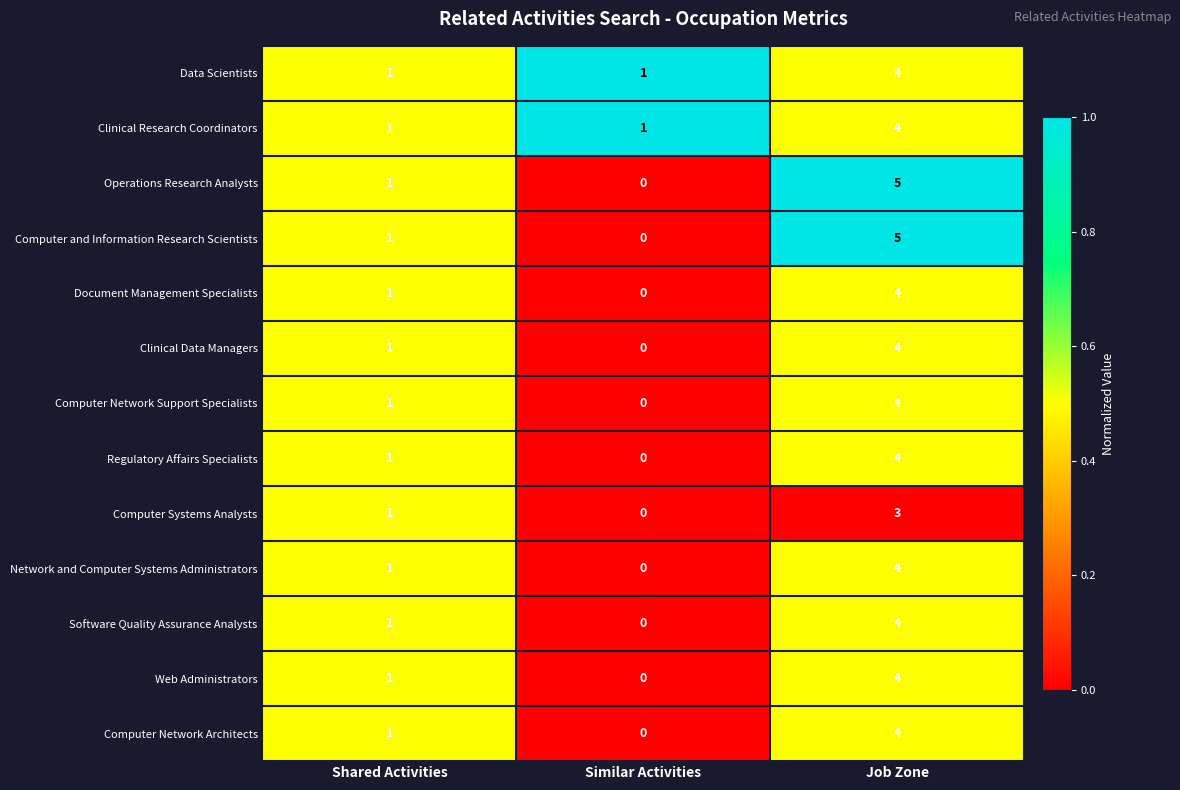

Which category has the lowest value across all series?

Similar Activities